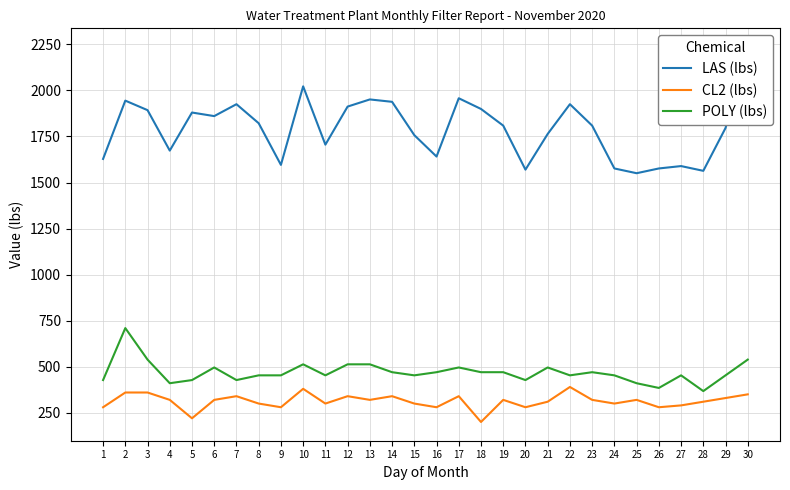

True or false: CL2 (lbs) and LAS (lbs) intersect in this chart.

False